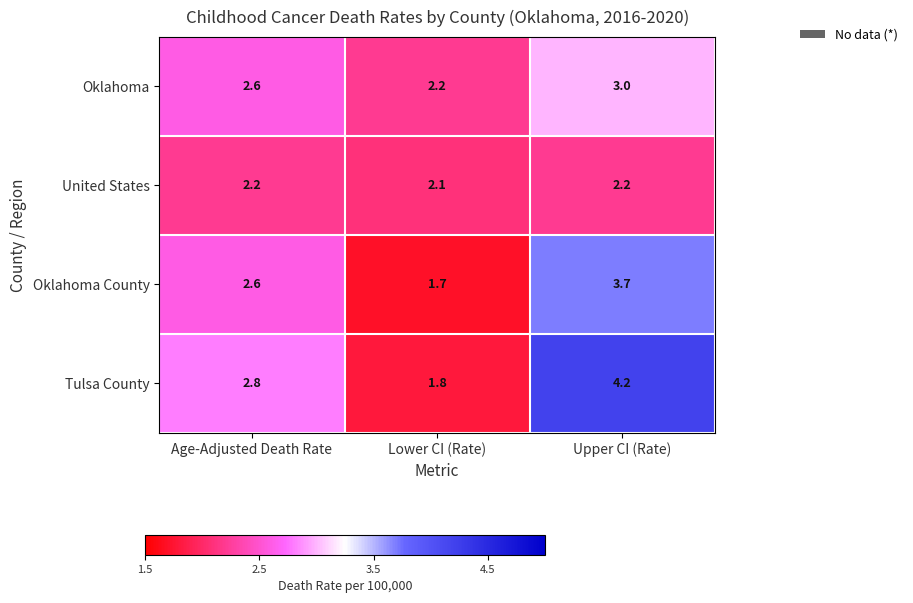

True or false: United States has a value of 3.8 at Age-Adjusted Death Rate.

False